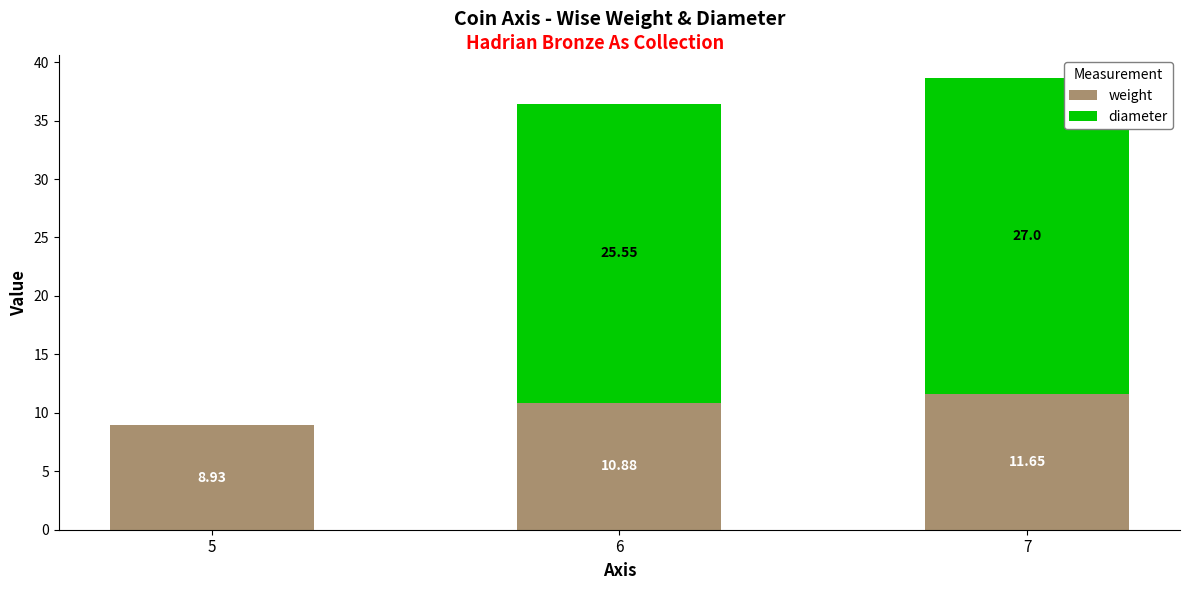

Does the chart contain stacked bars?

Yes